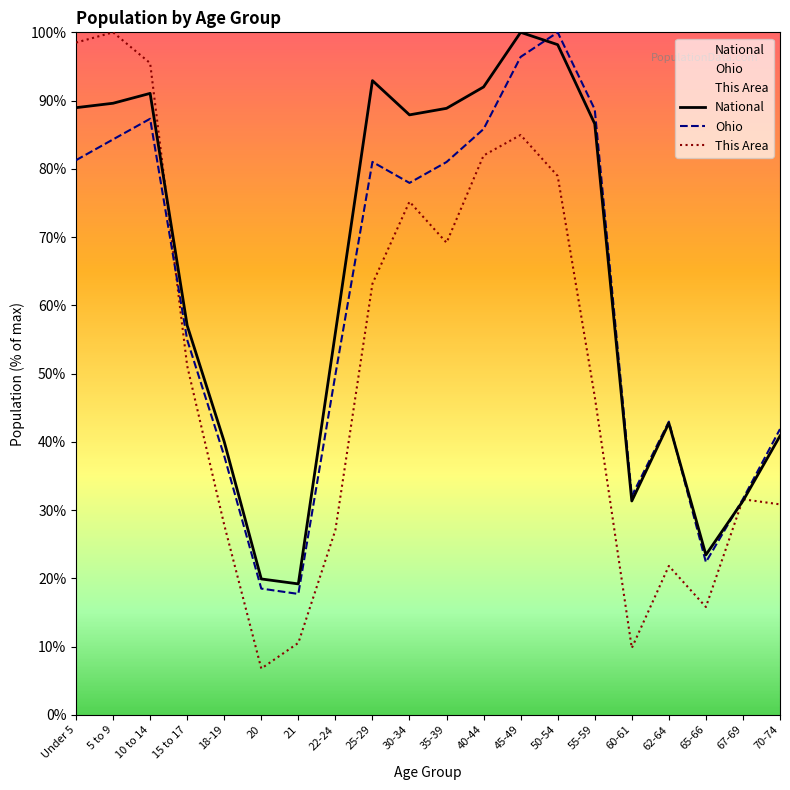

Reading left to right, list all the values displayed in this chart.

National: Under 5=89.0	5 to 9=89.6	10 to 14=91.1	15 to 17=57.0	18-19=40.0	20=19.9	21=19.2	22-24=56.0	25-29=92.9	30-34=87.9	35-39=88.9	40-44=92.0	45-49=100.0	50-54=98.2	55-59=86.6	60-61=31.3	62-64=42.7	65-66=23.4	67-69=31.3	70-74=40.9
Ohio: Under 5=81.3	5 to 9=84.3	10 to 14=87.3	15 to 17=54.9	18-19=37.9	20=18.5	21=17.7	22-24=49.8	25-29=81.0	30-34=77.9	35-39=81.0	40-44=85.8	45-49=96.4	50-54=100.0	55-59=88.7	60-61=32.1	62-64=43.0	65-66=22.4	67-69=31.6	70-74=41.9
This Area: Under 5=98.5	5 to 9=100.0	10 to 14=95.5	15 to 17=51.1	18-19=27.8	20=6.8	21=10.5	22-24=27.1	25-29=63.2	30-34=75.2	35-39=69.2	40-44=82.0	45-49=85.0	50-54=78.9	55-59=46.6	60-61=9.8	62-64=21.8	65-66=15.8	67-69=31.6	70-74=30.8